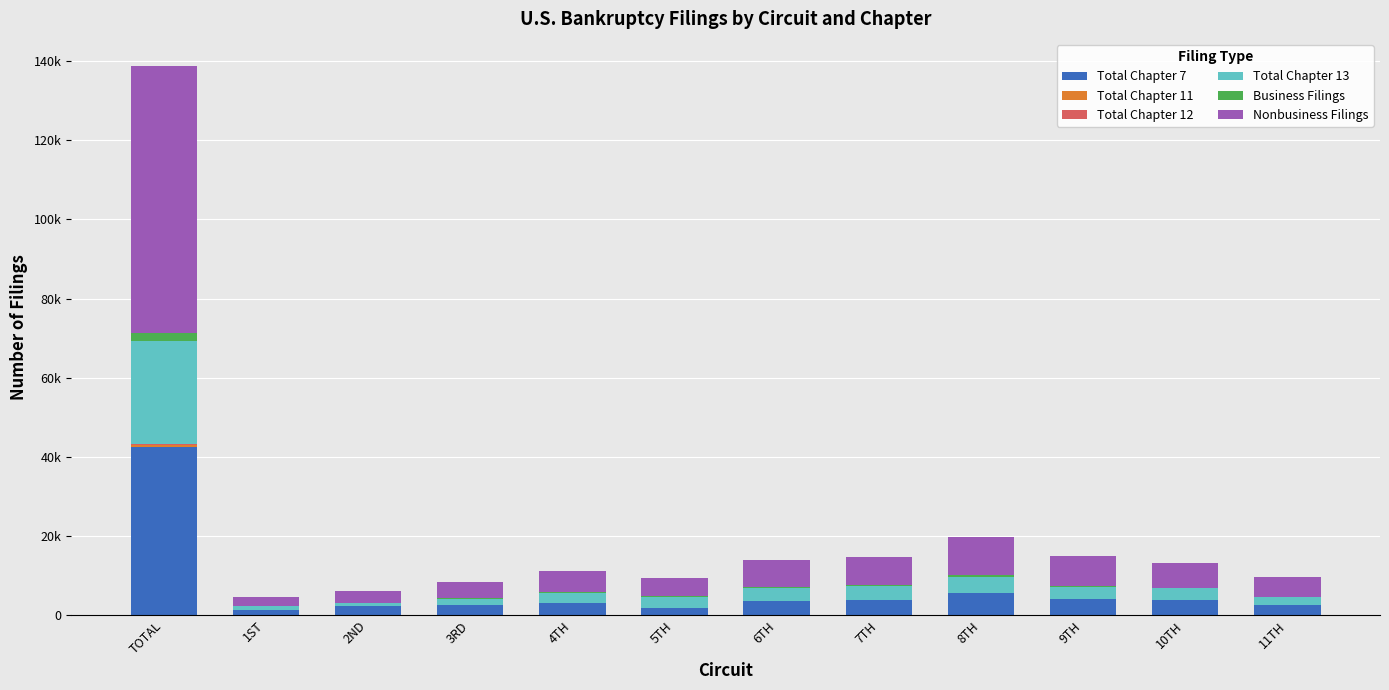

Which series has the largest total across all categories?

Nonbusiness Filings